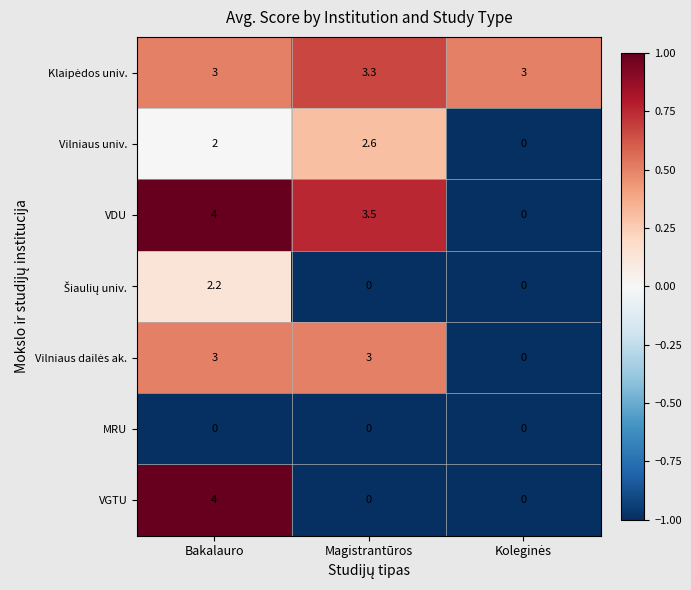

Count the number of categories in the chart.

3